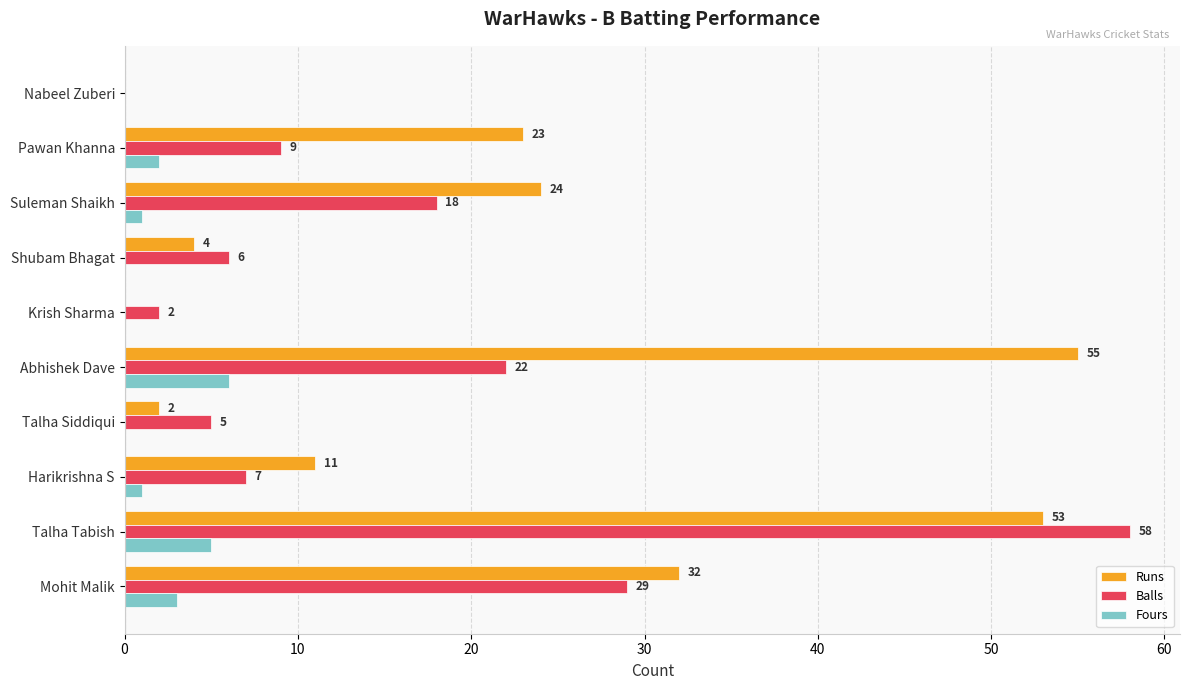

The Runs series shows 53 at Talha Tabish. True or false?

True